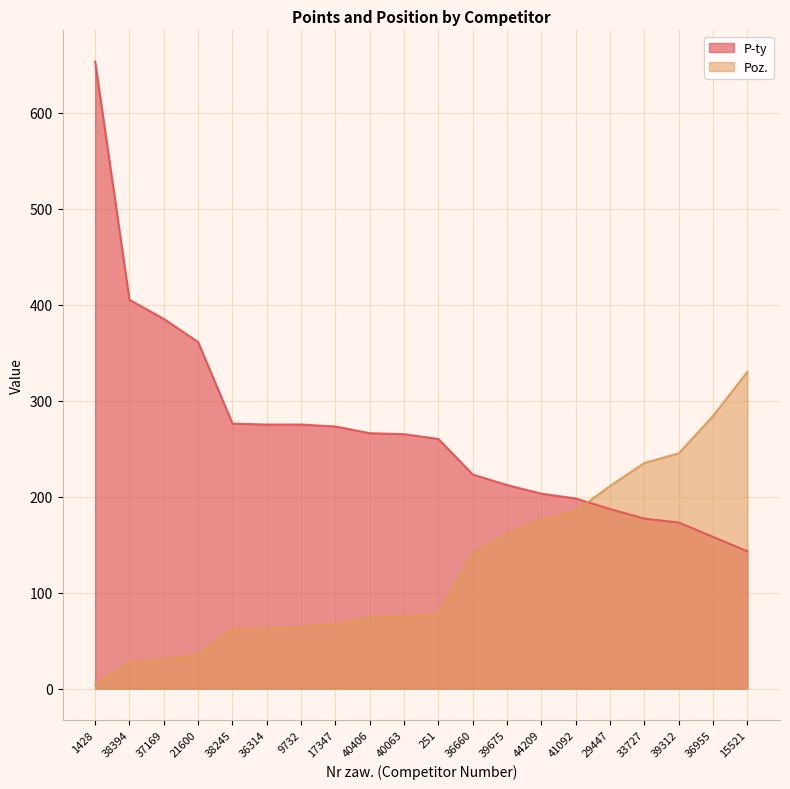

How many times do Poz. and P-ty cross each other?

1